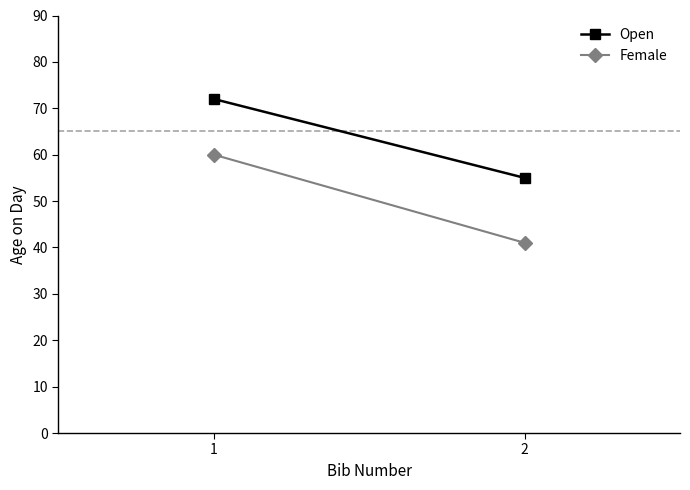

What is the difference between the highest and lowest values at 1?

12